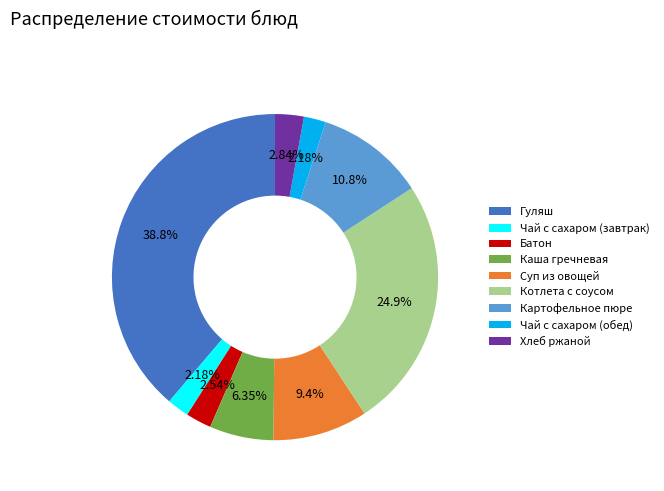

Which has a higher value, Батон or Гуляш?

Гуляш